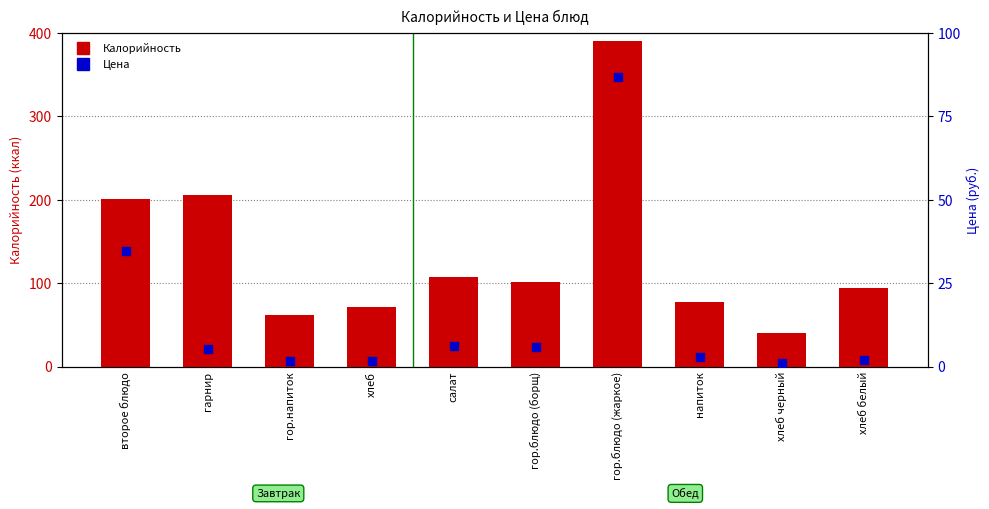

Which series contains the lowest Y value?

Цена